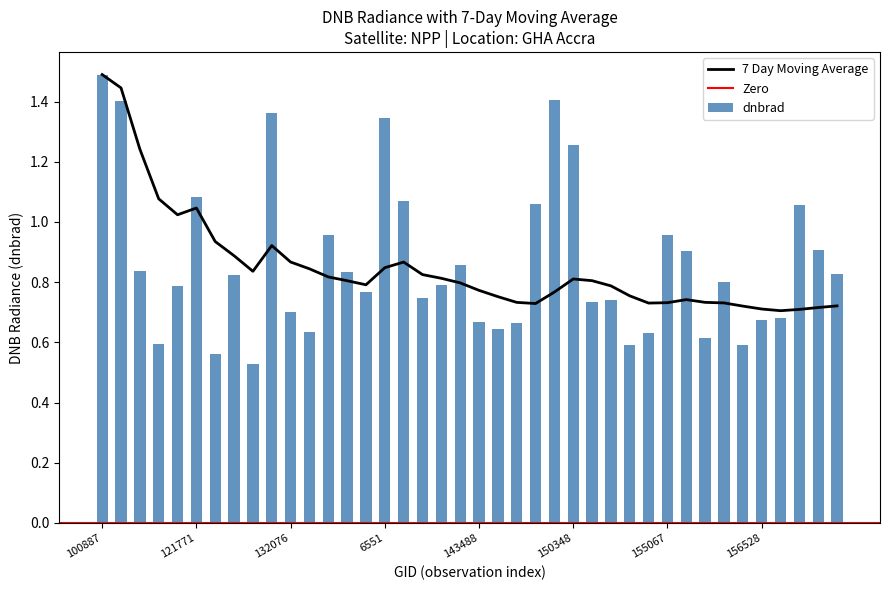

List the series in order of their overall mean, highest first.

dnbrad, 7day_ma